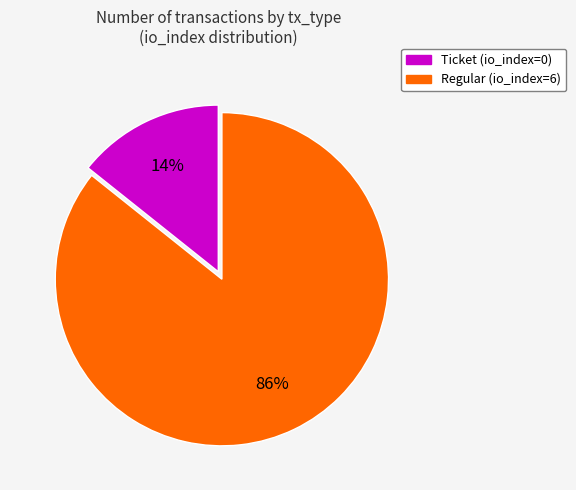

Combined, do Regular (io_index=6) and Ticket (io_index=0) account for over 50%?

Yes